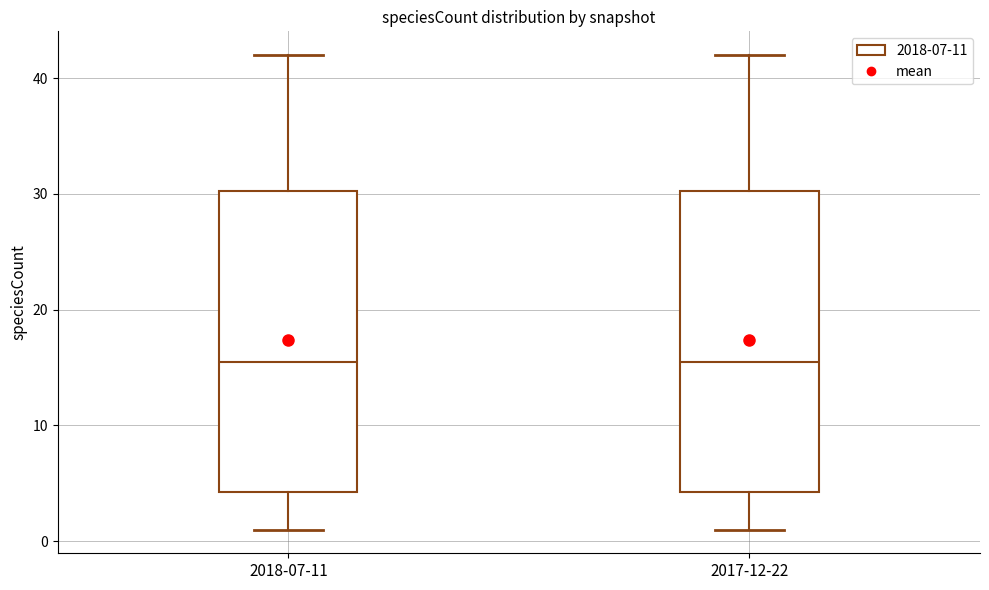

Reading left to right, transcribe this box plot: for each box, give where its median line is, the range the box spans, and where its two whiskers end, as read against the y-axis. The values are not printed on the chart, so give them approximately, as read against the axis.

2018-07-11: median 16, box 4 to 30, whiskers 1 to 42
2017-12-22: median 16, box 4 to 30, whiskers 1 to 42